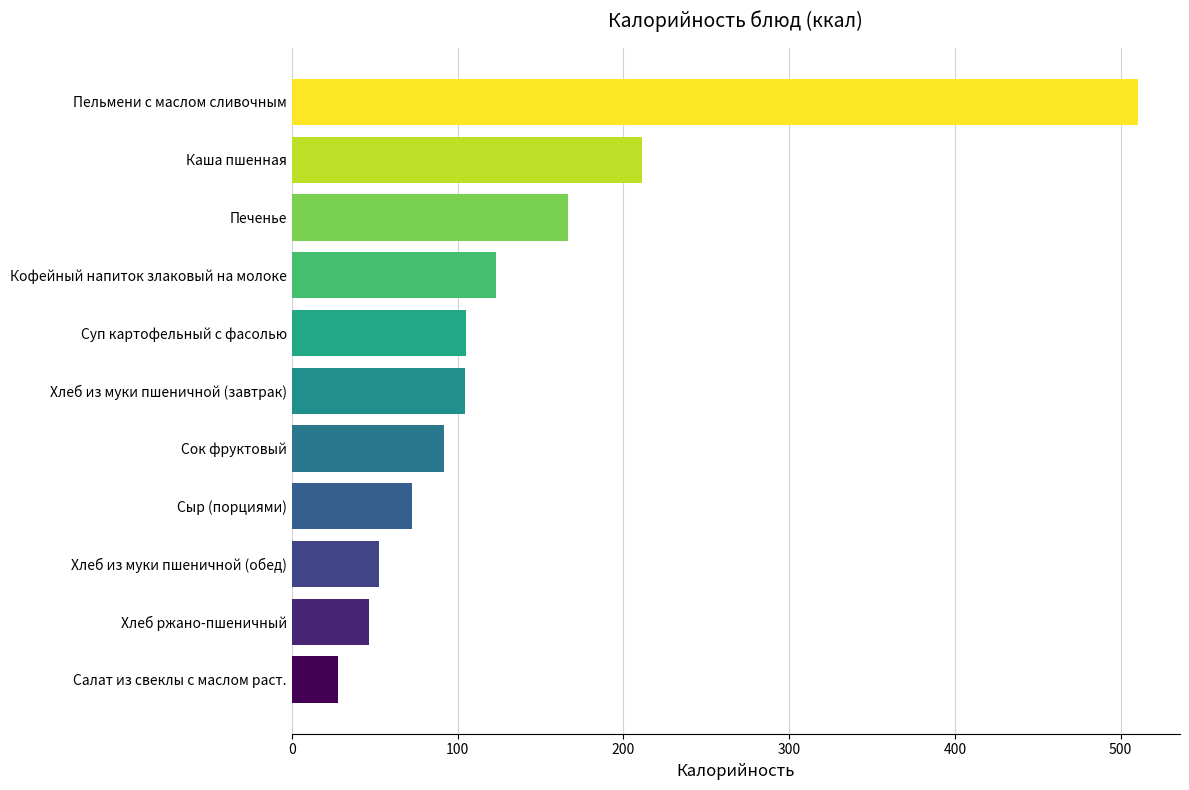

What is the smallest value displayed?

28.1